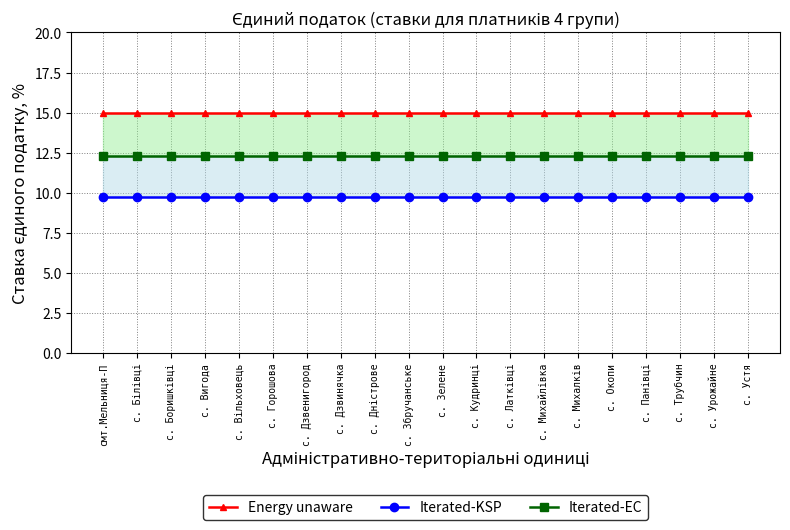

What is the difference between the highest and lowest values at с. Горошова?

5.2